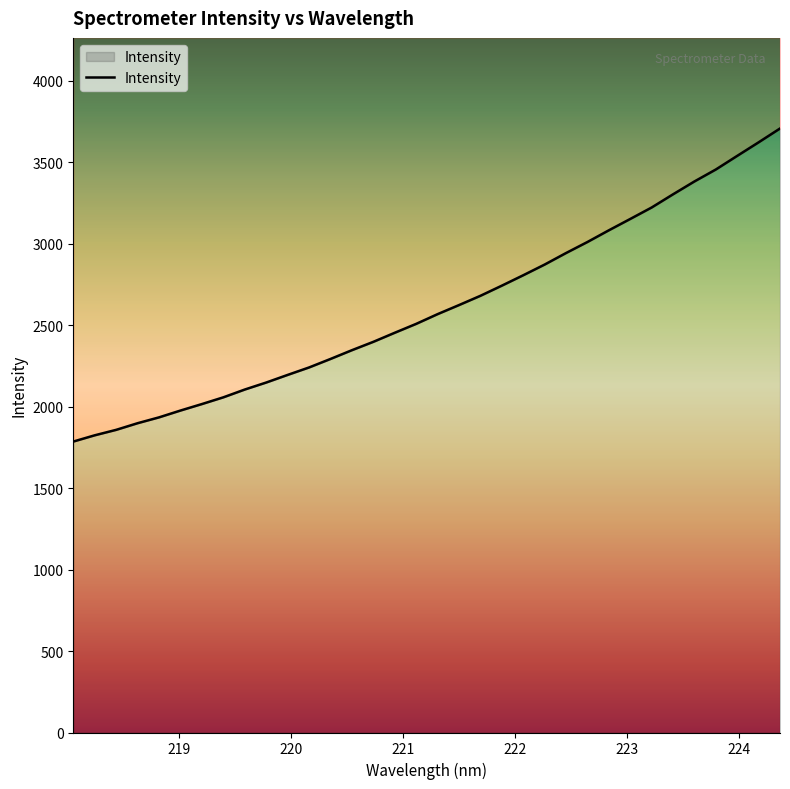

Reading left to right, list all the values displayed in this chart.

218.0596=1785.6	218.2508=1824.0	218.442=1857.5	218.6332=1898.3	218.8244=1934.2	219.0156=1976.0	219.2067=2015.8	219.3979=2057.1	219.589=2104.9	219.7801=2147.9	219.9712=2194.7	220.1623=2240.4	220.3533=2292.6	220.5444=2346.4	220.7354=2397.7	220.9264=2453.4	221.1174=2508.0	221.3083=2567.7	221.4993=2623.3	221.6902=2680.2	221.8812=2742.5	222.0721=2806.4	222.263=2872.0	222.4538=2942.8	222.6447=3010.5	222.8355=3082.3	223.0264=3151.9	223.2172=3222.2	223.408=3303.2	223.5987=3382.1	223.7895=3455.4	223.9802=3539.1	224.1709=3622.2	224.3616=3707.0